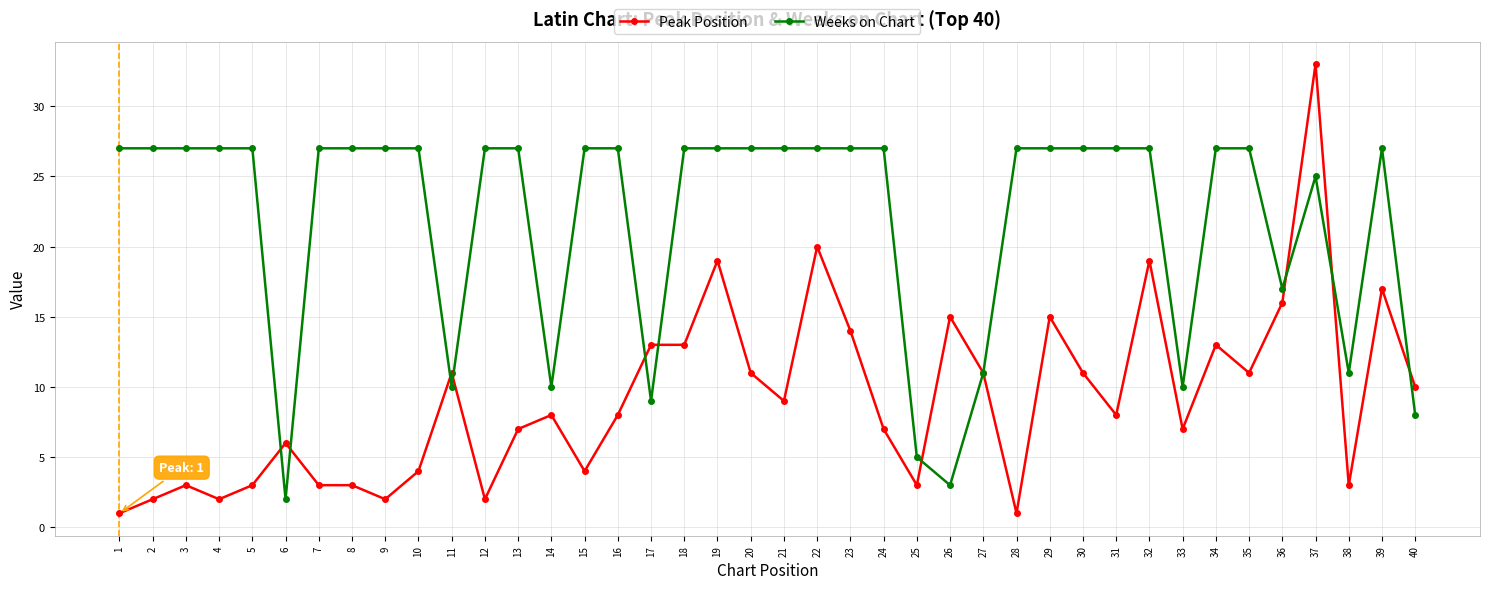

Rank the series by their average value, from highest to lowest.

Weeks on Chart, Peak Position